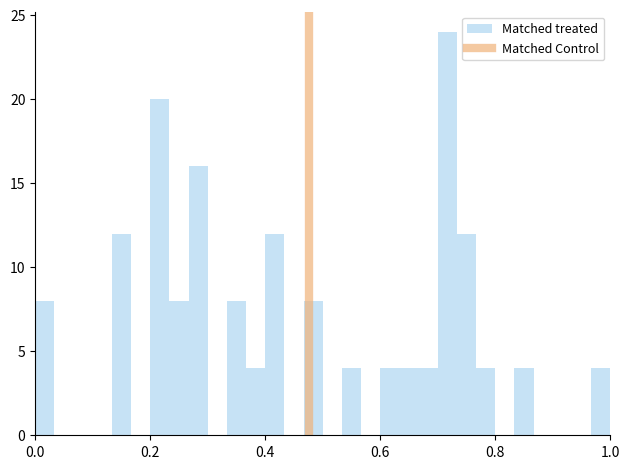

Read against the x-axis, roughly where is the centre of the tallest bar?

0.72